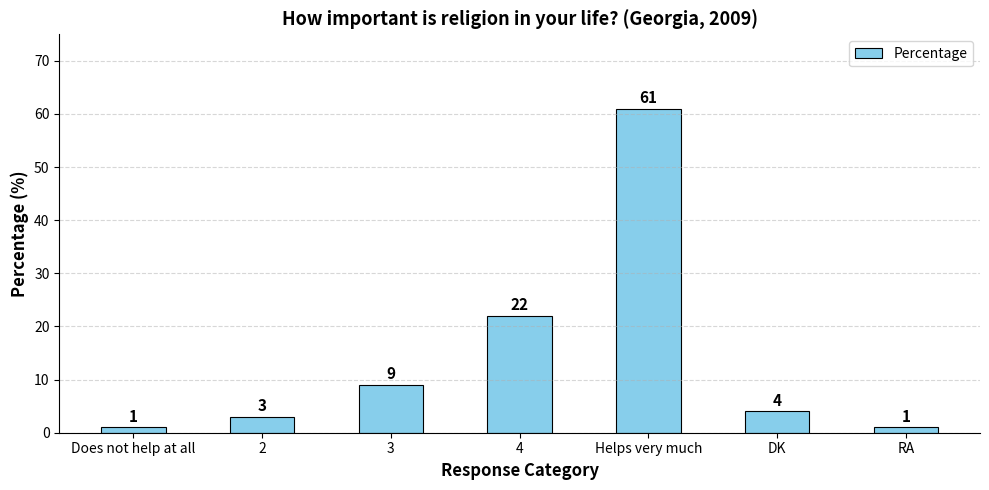

Reading left to right, what are all the values shown in this chart?

Does not help at all=1	2=3	3=9	4=22	Helps very much=61	DK=4	RA=1